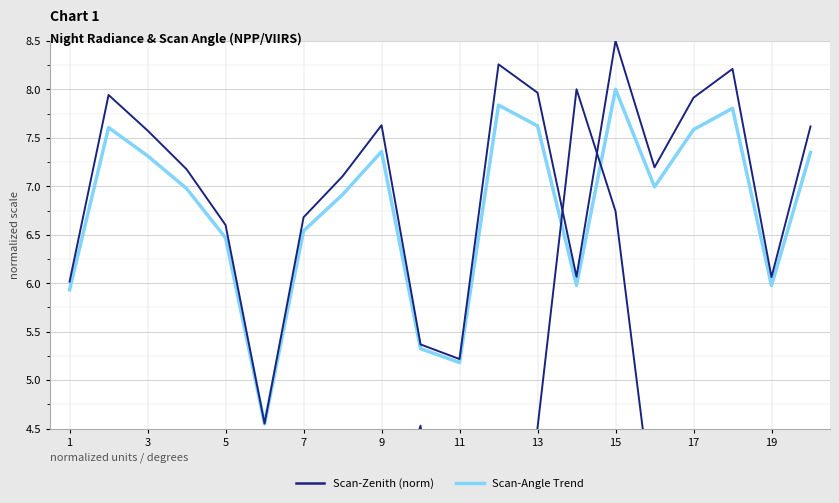

True or false: Scan-Angle Trend (smooth) has a value of 4.1 at 15.

False